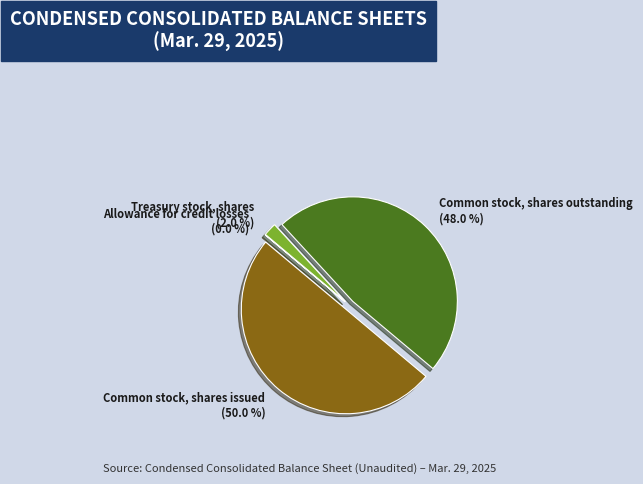

Is Treasury stock, shares the majority of the pie?

No